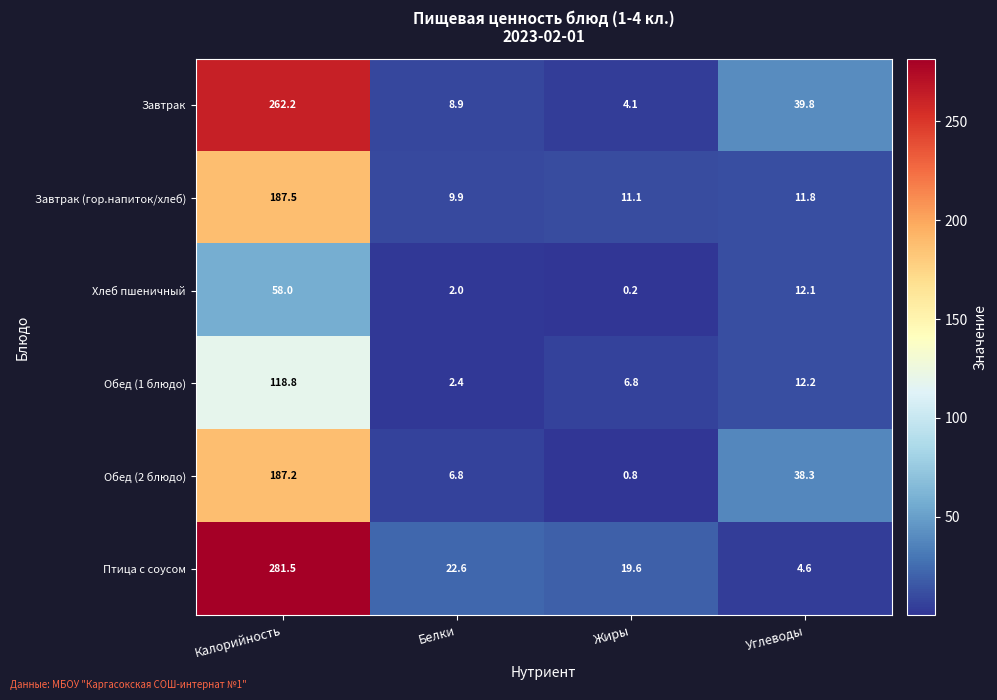

List the series in order of their peak value, lowest first.

Хлеб пшеничный, Обед (1 блюдо), Обед (2 блюдо), Завтрак (гор.напиток/хлеб), Завтрак, Птица с соусом